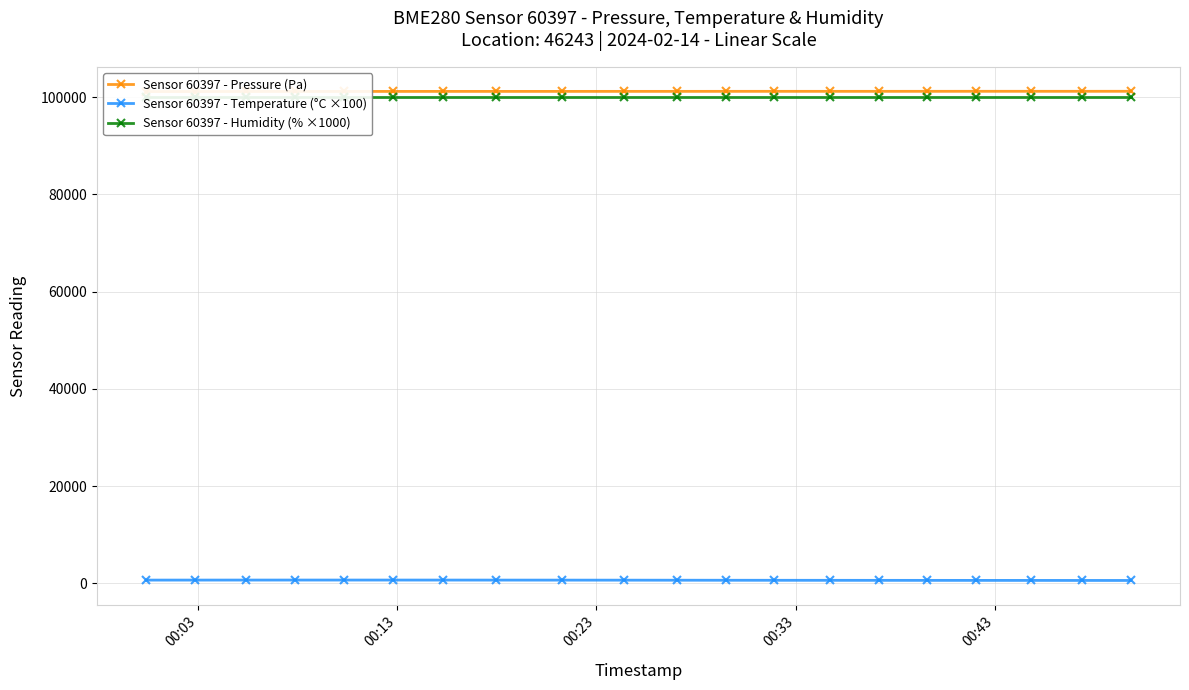

List the series in order of their peak value, highest first.

Sensor 60397 - Pressure (Pa), Sensor 60397 - Humidity (% ×1000), Sensor 60397 - Temperature (°C ×100)